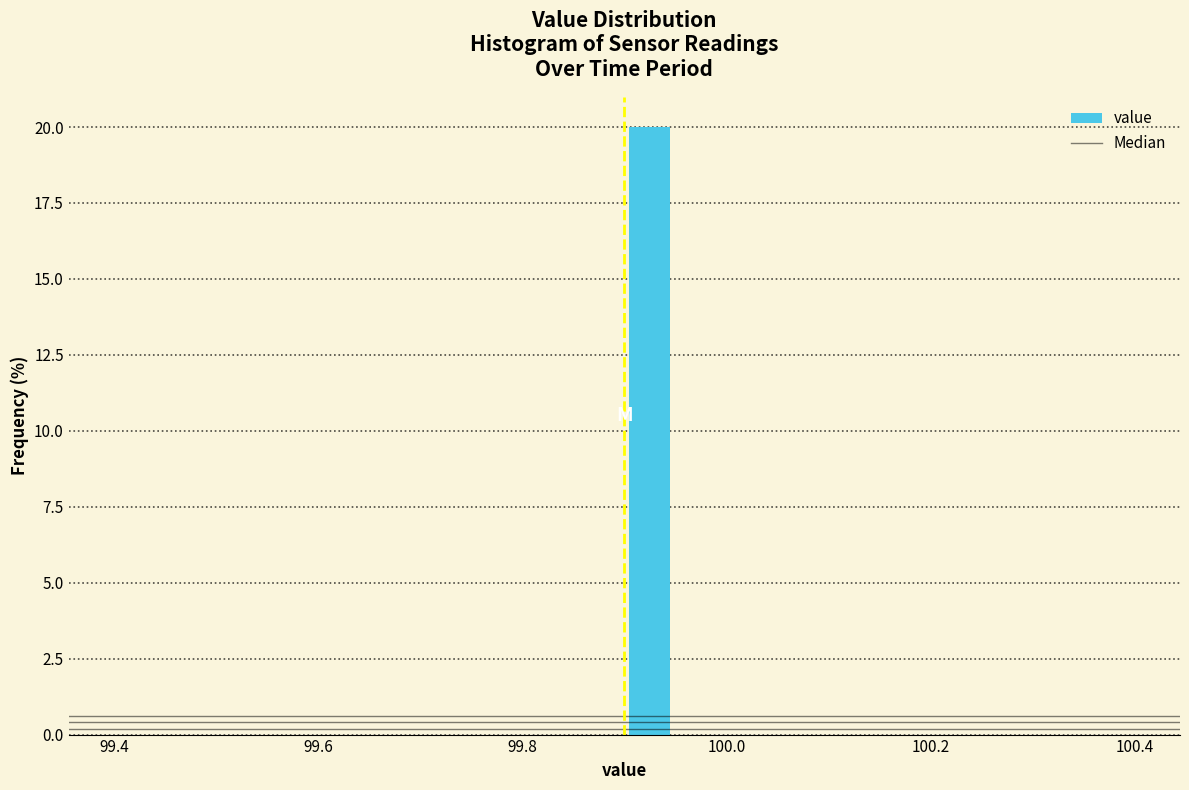

Around what value on the x-axis is the tallest bar? Give the approximate position of its centre, as read against the axis.

99.92